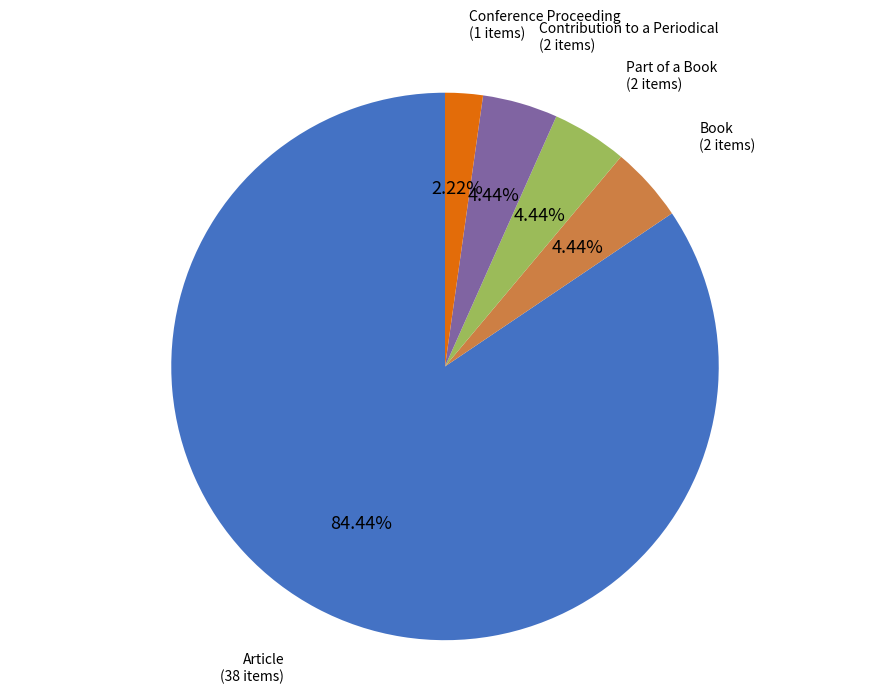

Does any single category account for the majority?

Yes